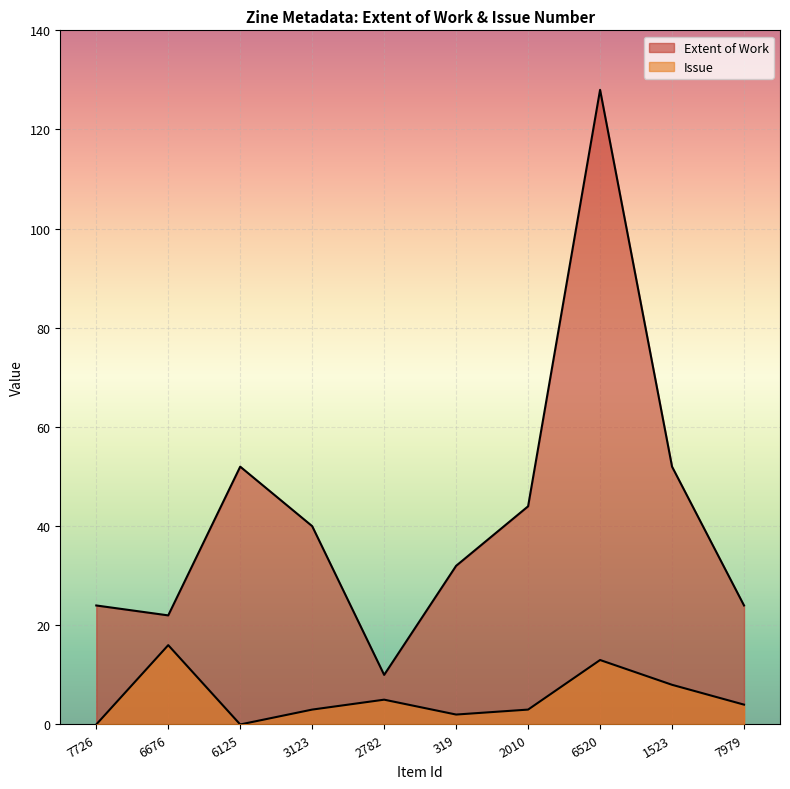

What value does the Extent of Work series have at 319, to the nearest 50?

50